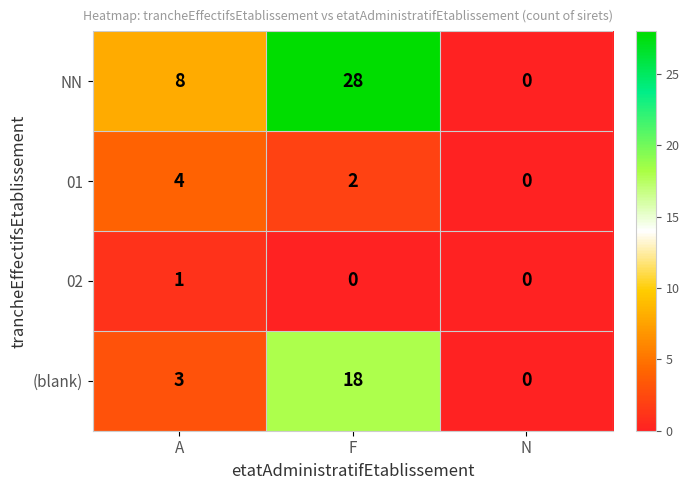

How many data points does each series have?

3